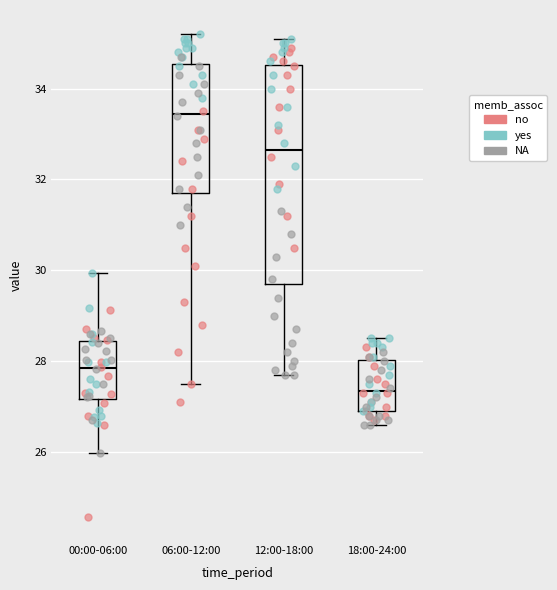

Which box is the tallest, from its lower edge to its upper edge?

12:00-18:00